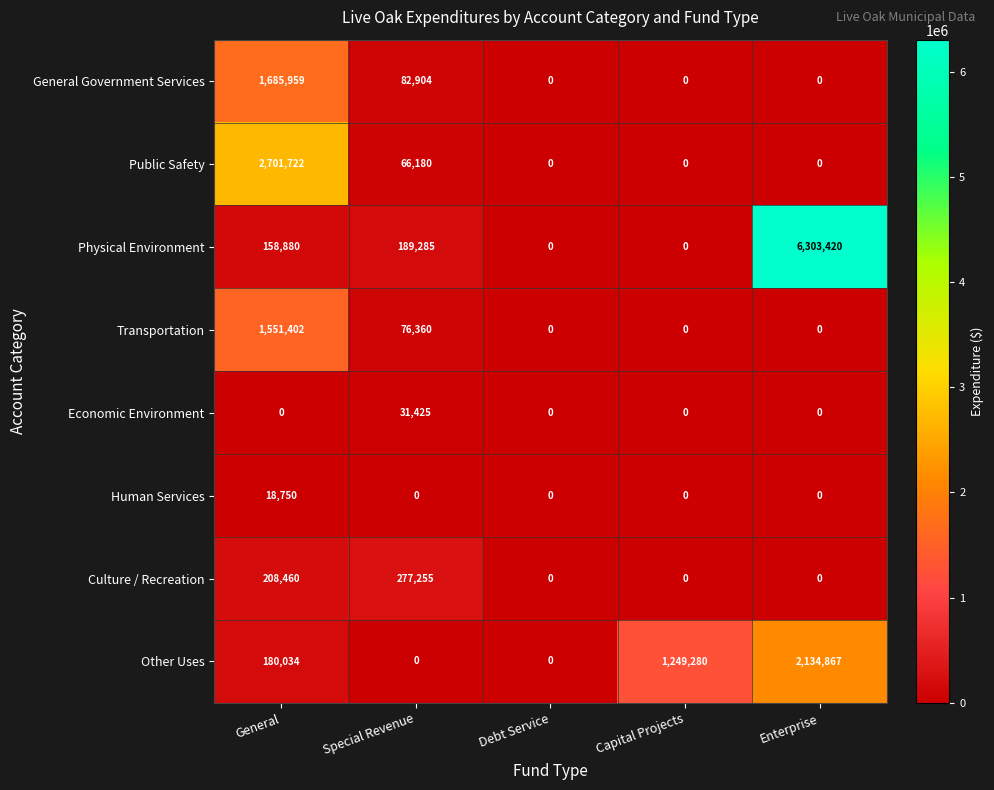

Between General and Debt Service, which series saw the biggest shift?

Public Safety